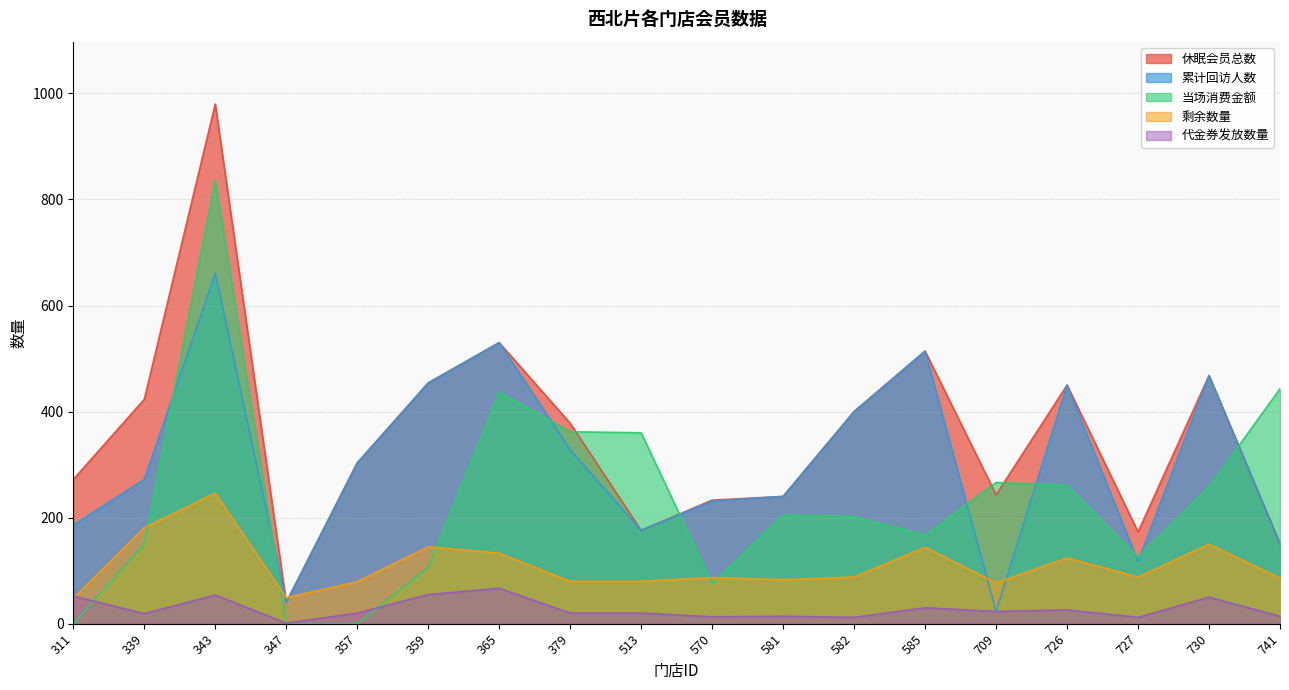

What is the approximate value of 代金券发放数量 at 357?

20.0